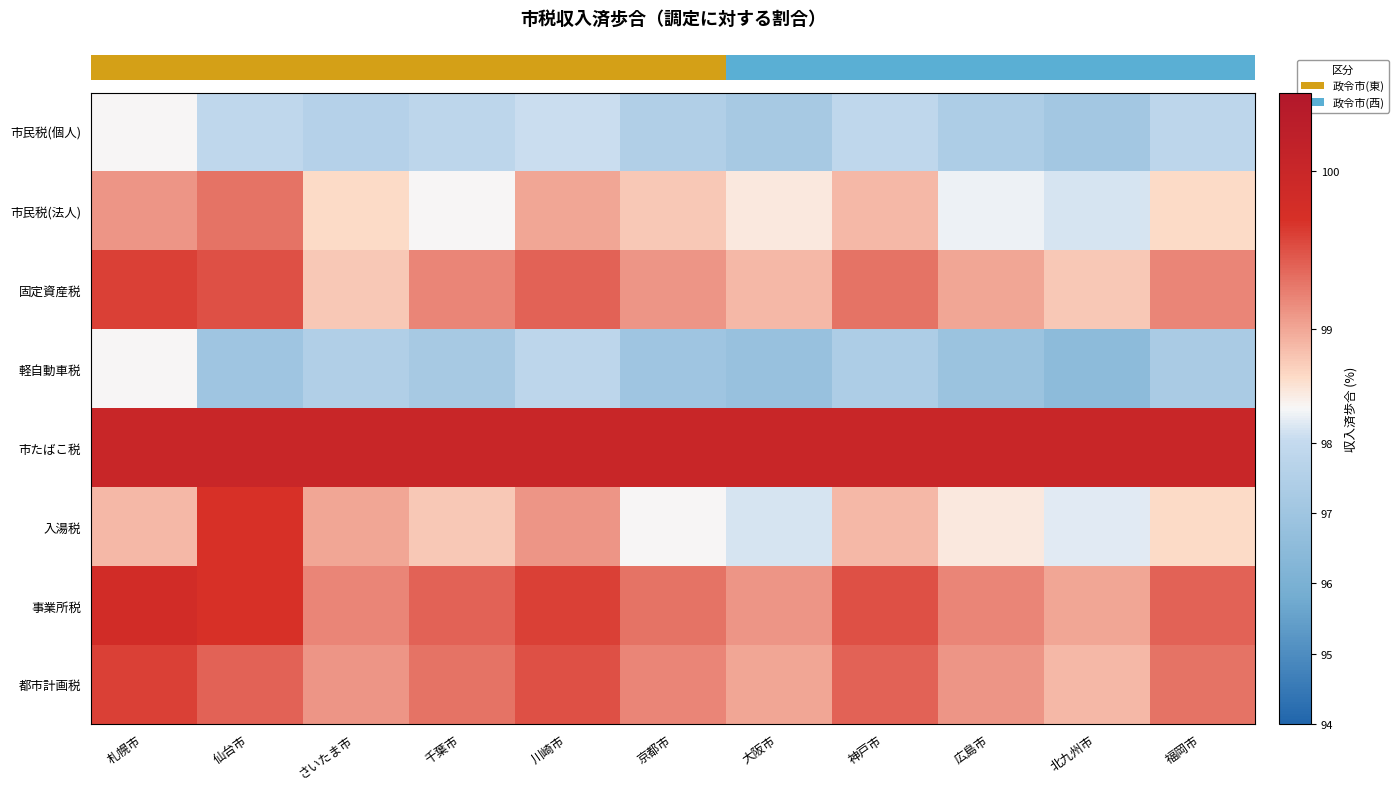

What is the minimum value shown in the chart?

96.5